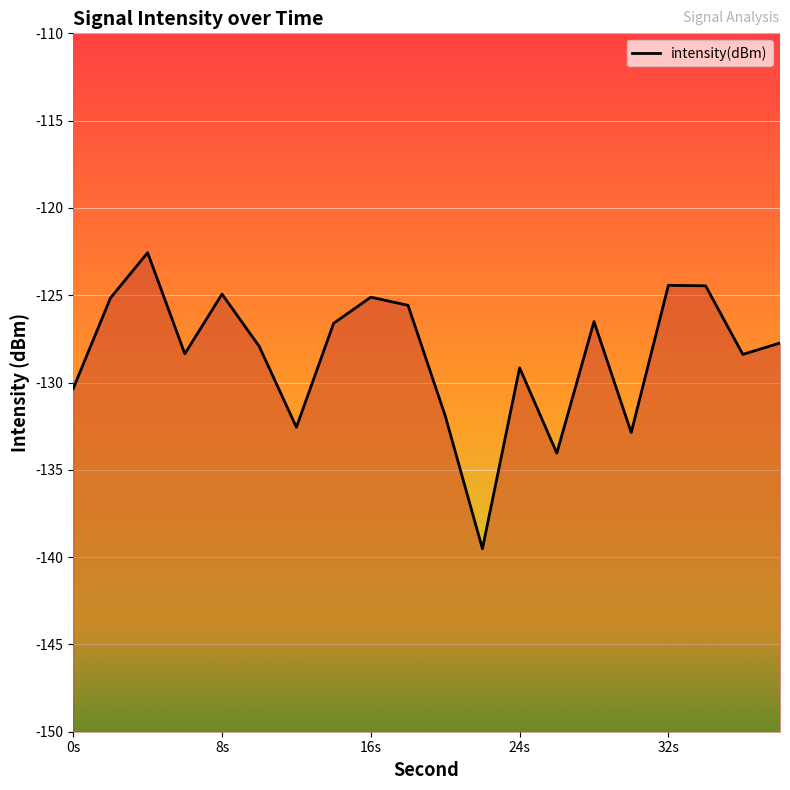

Reading left to right, transcribe all the data shown in this chart.

-130.3	-125.2	-122.6	-128.4	-124.9	-127.9	-132.6	-126.6	-125.1	-125.6	-131.9	-139.5	-129.2	-134.0	-126.5	-132.9	-124.4	-124.5	-128.4	-127.7